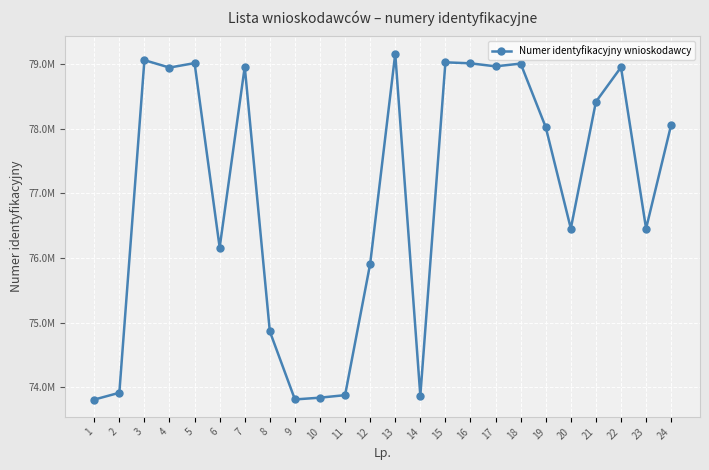

Does the chart have visible grid lines?

Yes